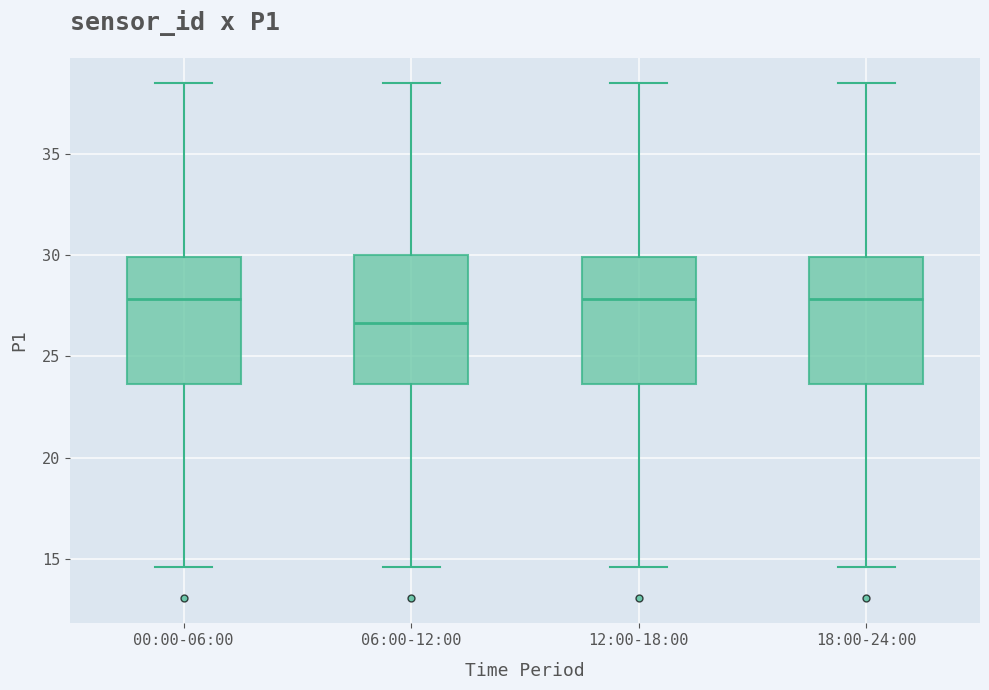

Reading left to right, transcribe this box plot: for each box, give where its median line is, the range the box spans, and where its two whiskers end, as read against the y-axis. The values are not printed on the chart, so give them approximately, as read against the axis.

00:00-06:00: median 28.0, box 23.5 to 30.0, whiskers 14.5 to 38.5
06:00-12:00: median 26.5, box 23.5 to 30.0, whiskers 14.5 to 38.5
12:00-18:00: median 28.0, box 23.5 to 30.0, whiskers 14.5 to 38.5
18:00-24:00: median 28.0, box 23.5 to 30.0, whiskers 14.5 to 38.5